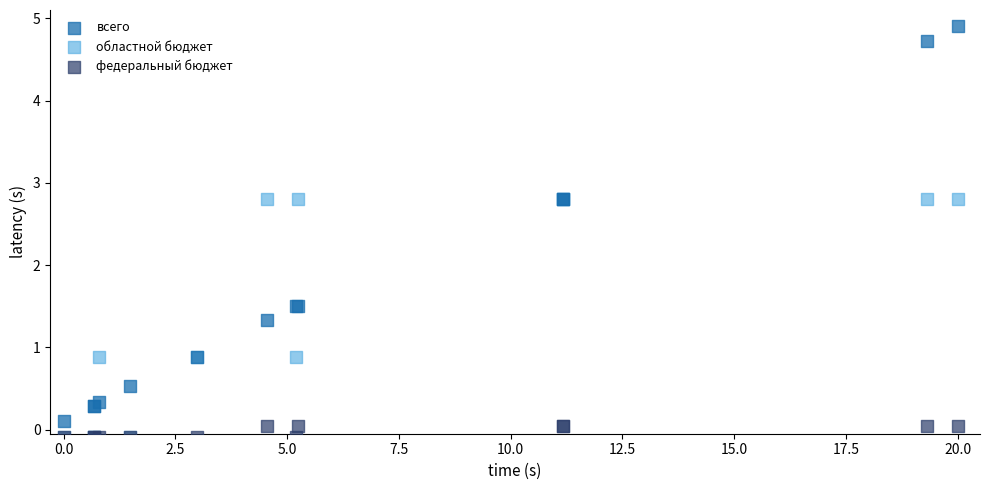

What are all the series names shown in the legend?

всего, областной бюджет, федеральный бюджет